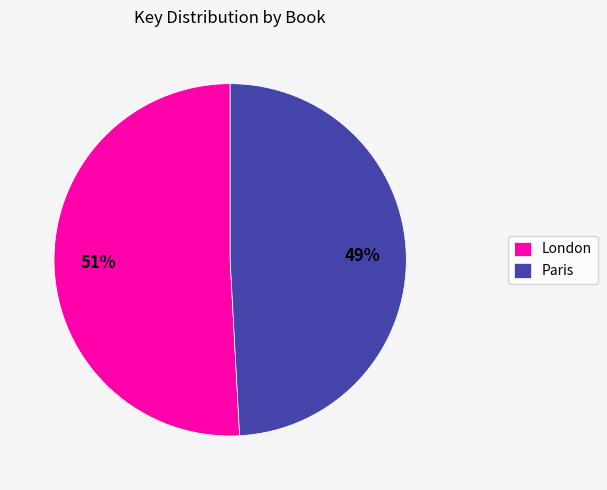

Which slice is the smallest?

Paris